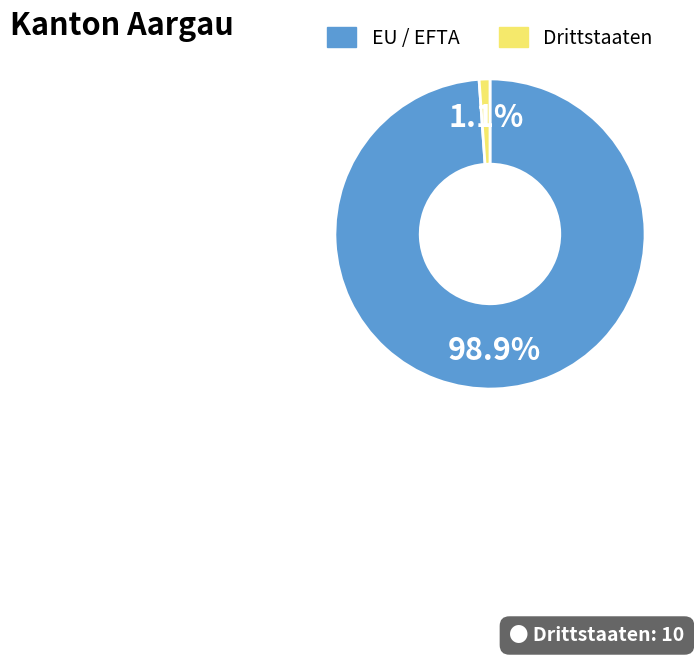

Which category has the biggest portion of the pie?

EU / EFTA